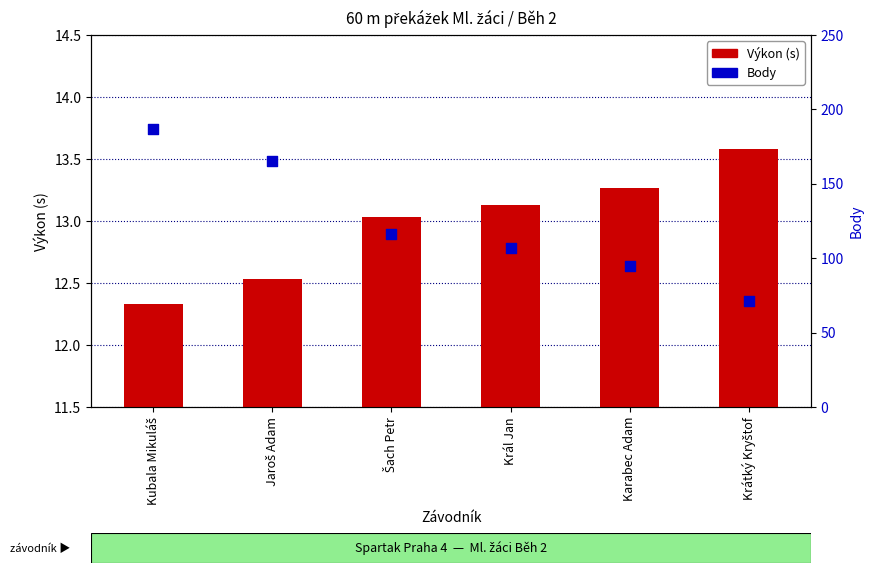

Which series has the largest Y range (max minus min)?

Body